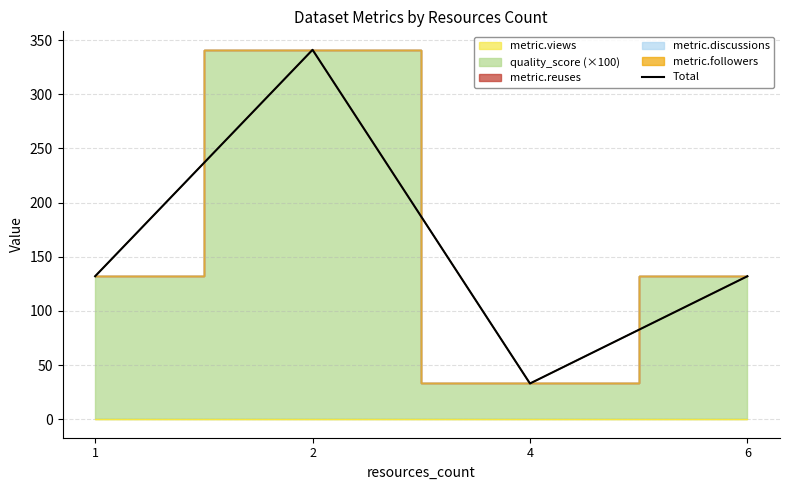

What is the difference between the maximum and second lowest values?

209.0